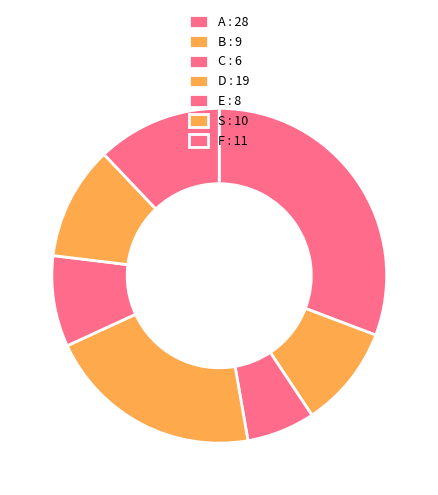

What portion of the pie excludes B?

90.1%